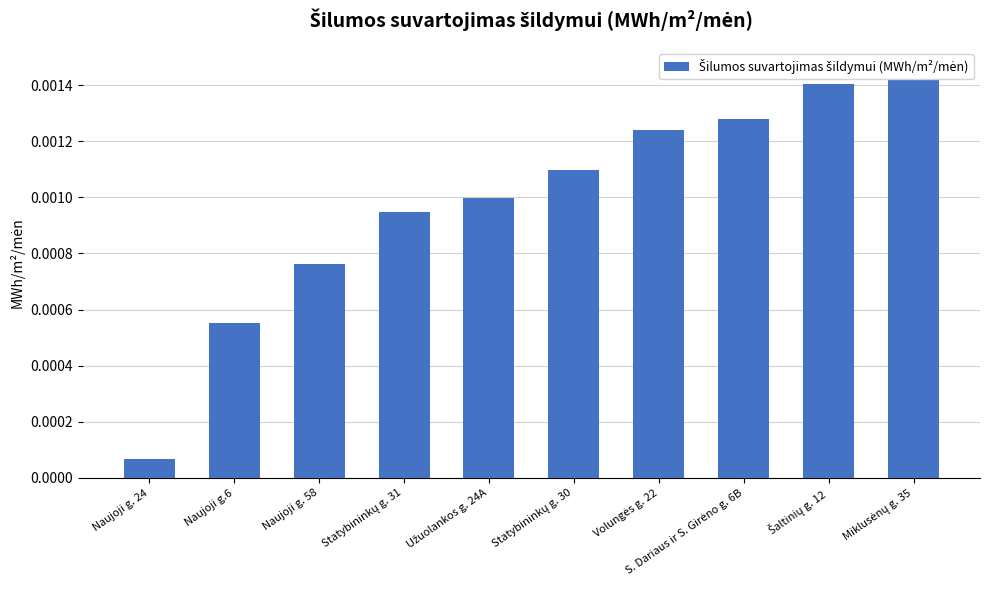

Reading left to right, list all the values displayed in this chart.

Naujoji g. 24=0.0	Naujoji g.6=0.0	Naujoji g. 58=0.0	Statybininkų g. 31=0.0	Užuolankos g. 24A=0.0	Statybininkų g. 30=0.0	Volungės g. 22=0.0	S. Dariaus ir S. Girėno g. 6B=0.0	Šaltinių g. 12=0.0	Miklusėnų g. 35=0.0